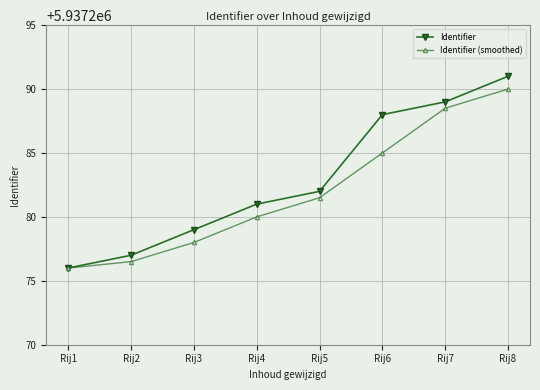

The value of Identifier (smoothed) at Rij3 is 5937278.0. True or false?

True